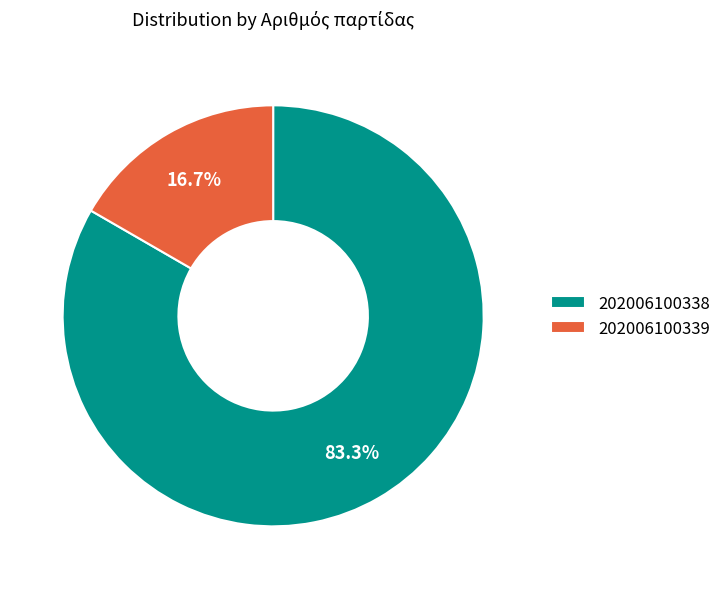

What portion of the pie excludes 202006100338?

16.7%